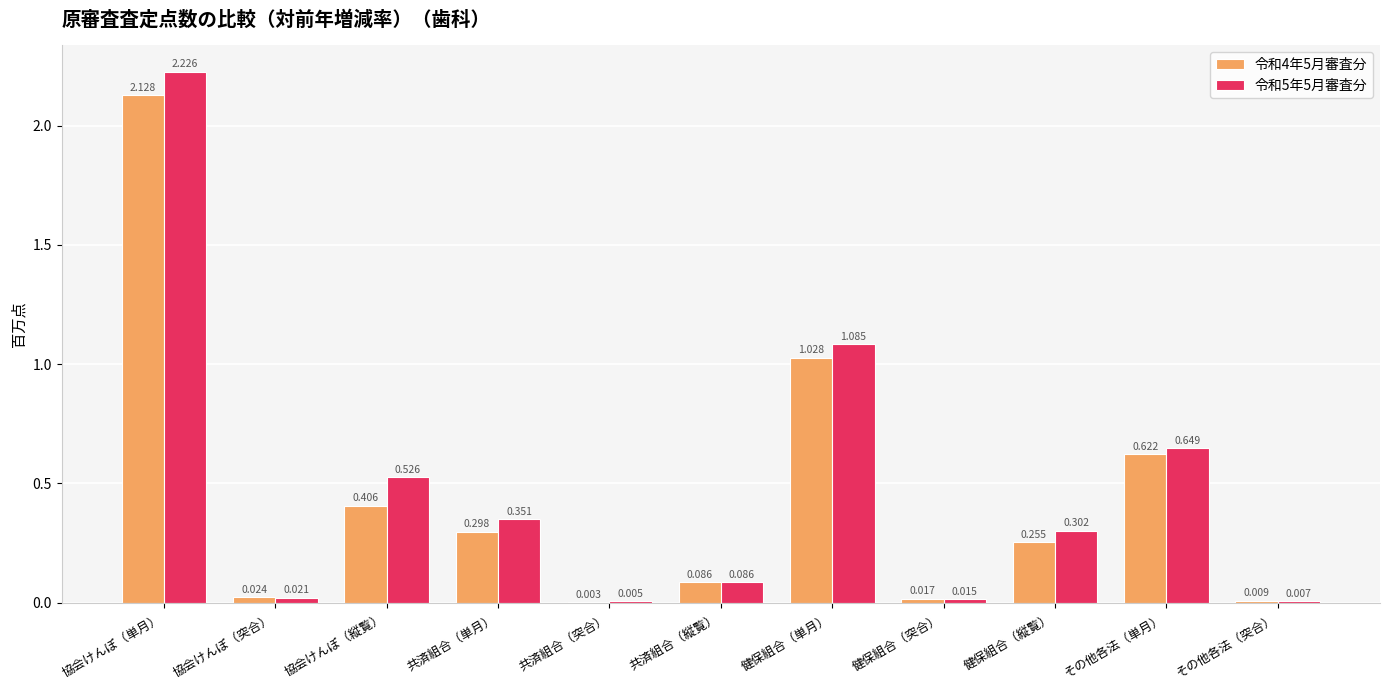

At which category is the sum across all series the highest?

協会けんぽ（単月）